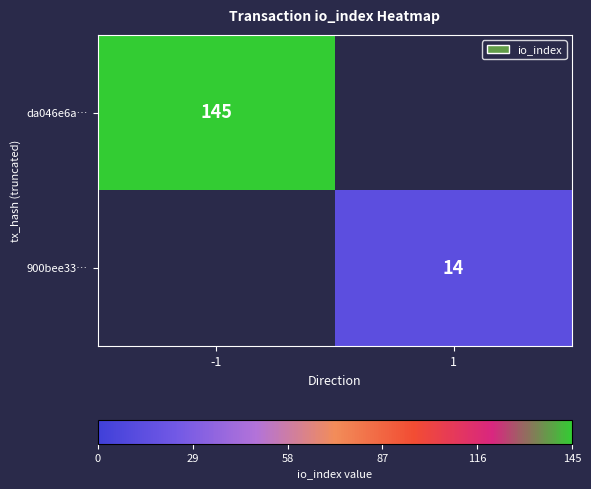

Is it true that 900bee33… equals 6 at 1?

False